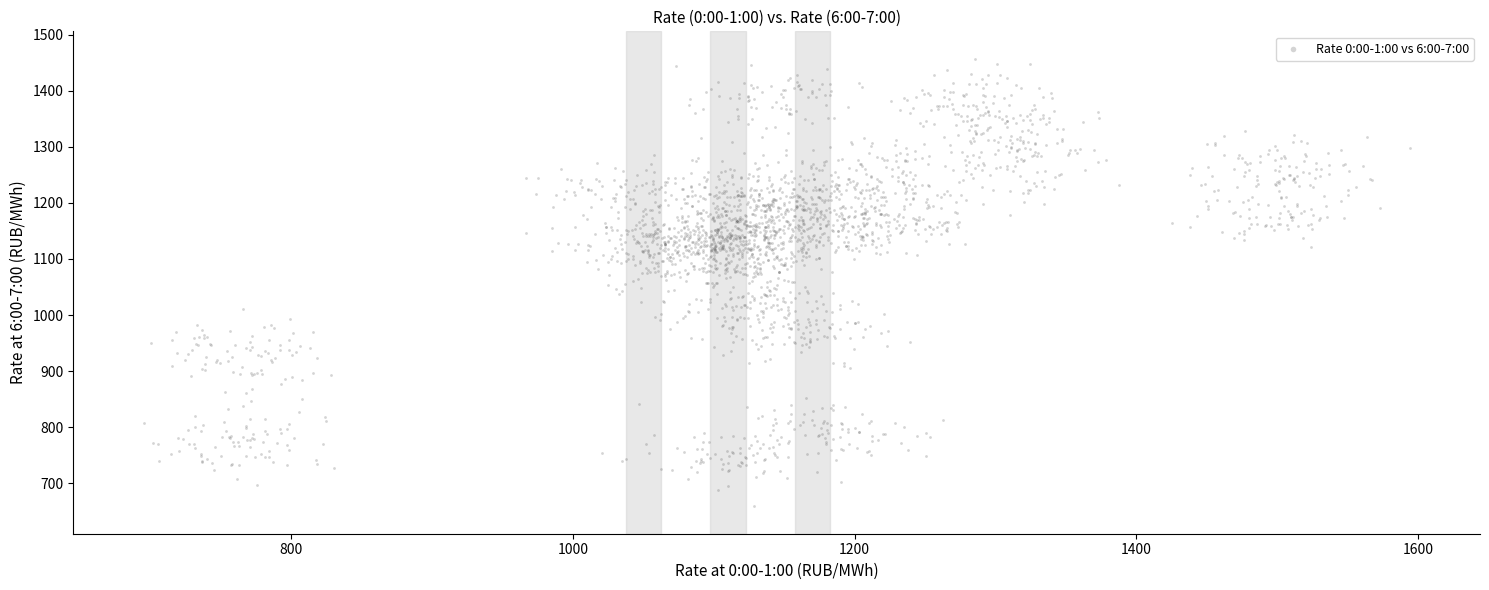

What is the range of X values (max minus min)?

898.8